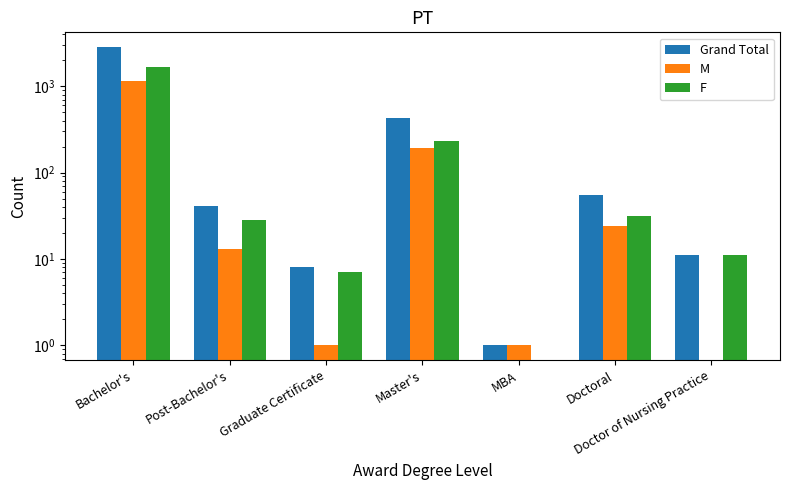

What is the total value across all series at Doctor of Nursing Practice?

22